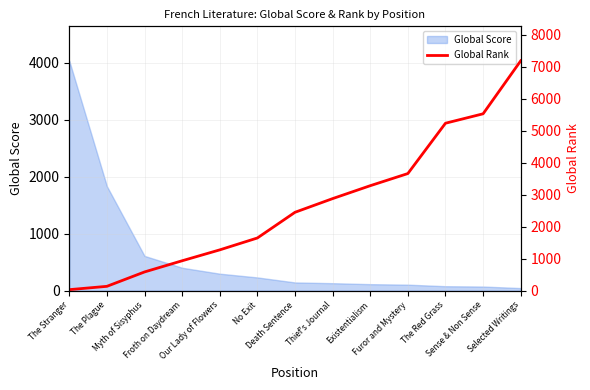

Is it true that the value at Myth of Sisyphus is 585?

True